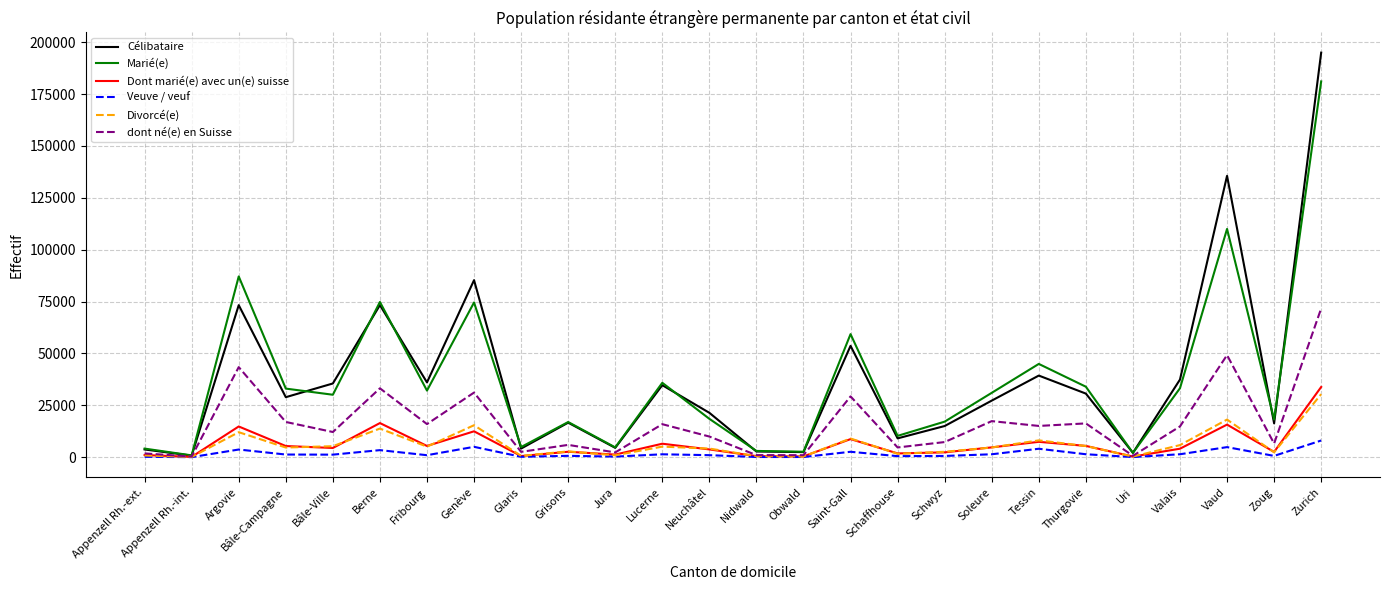

At which category does the chart reach its peak across all series?

Zurich